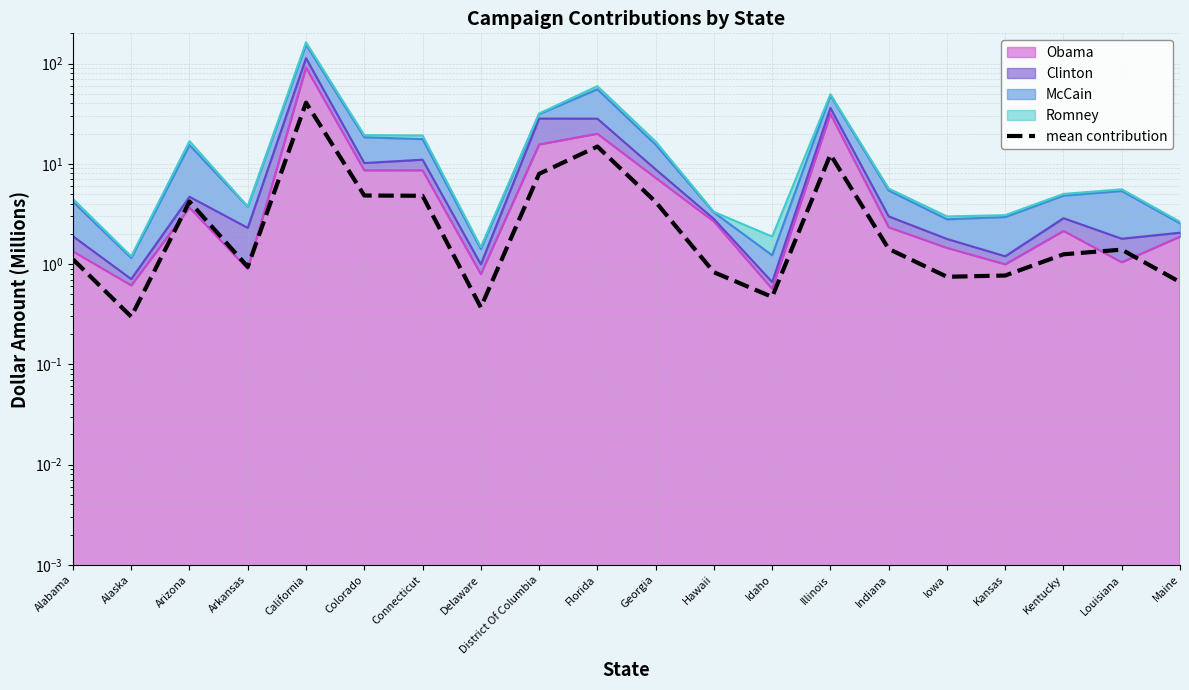

Between Arkansas and Maine, which is larger?

Arkansas